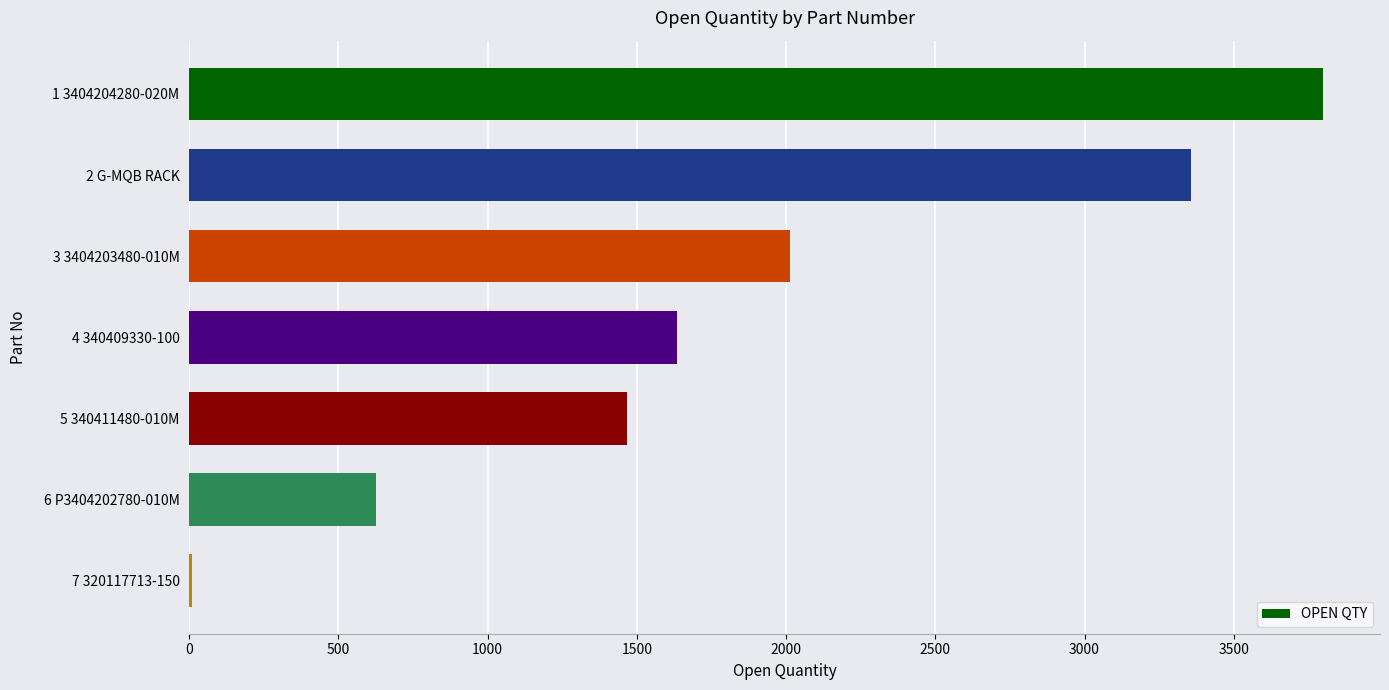

Reading top to bottom, extract all data points from this chart.

1 3404204280-020M=3800	2 G-MQB RACK=3358	3 3404203480-010M=2013	4 340409330-100=1634	5 340411480-010M=1467	6 P3404202780-010M=626	7 320117713-150=8